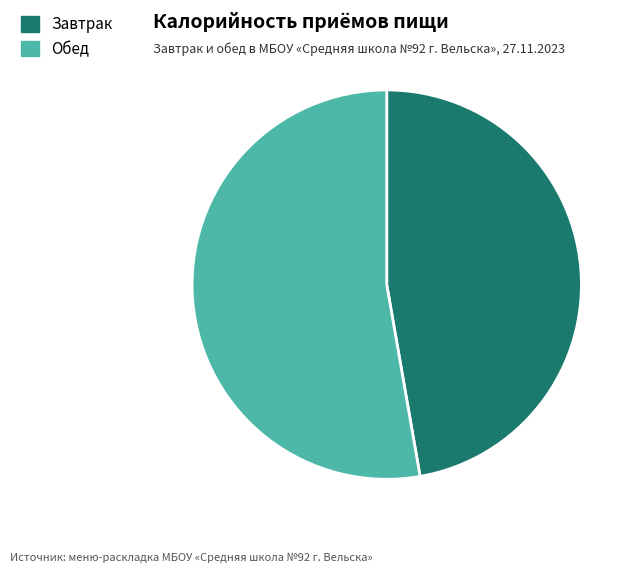

Which category accounts for the majority?

Обед